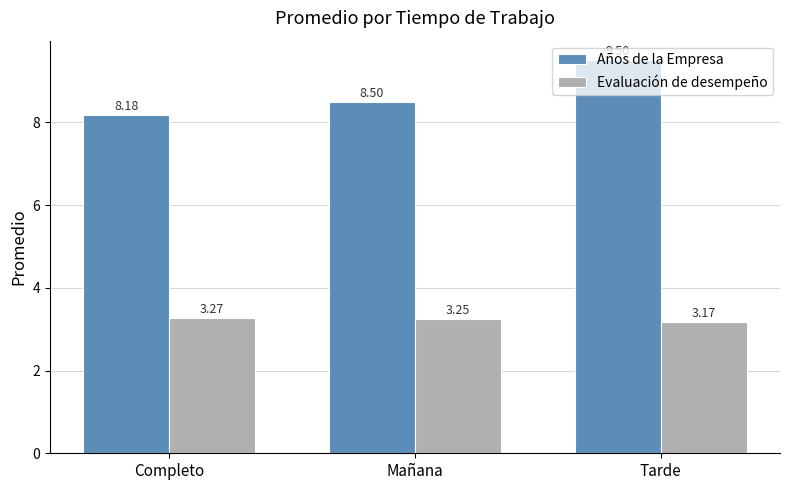

How many groups of bars are there?

3